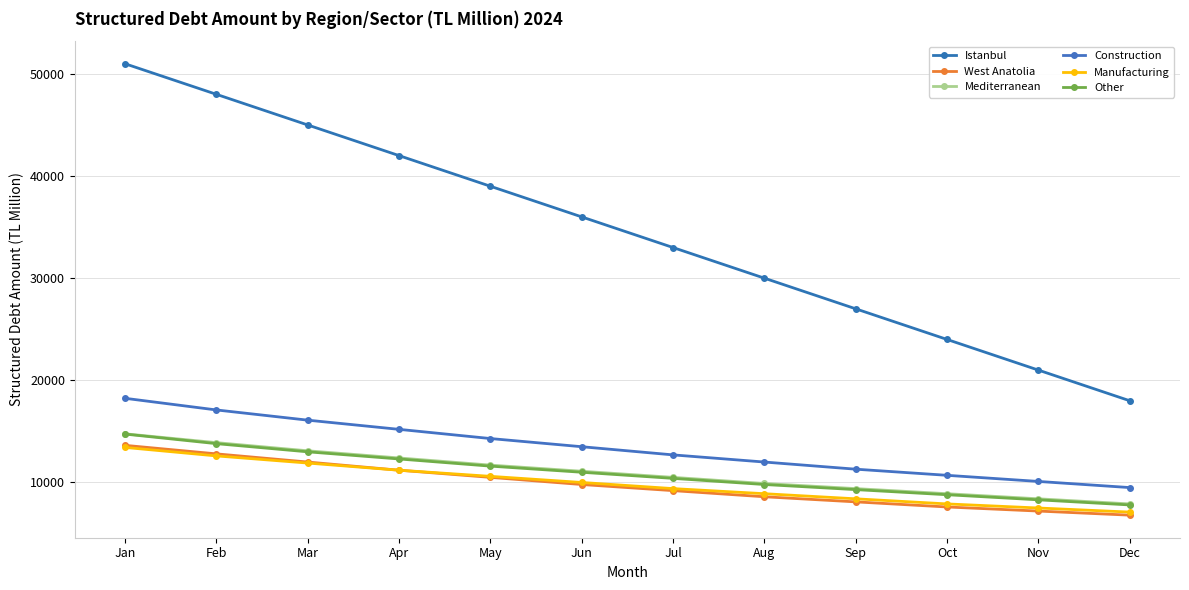

Which series has the largest total across all categories?

Istanbul